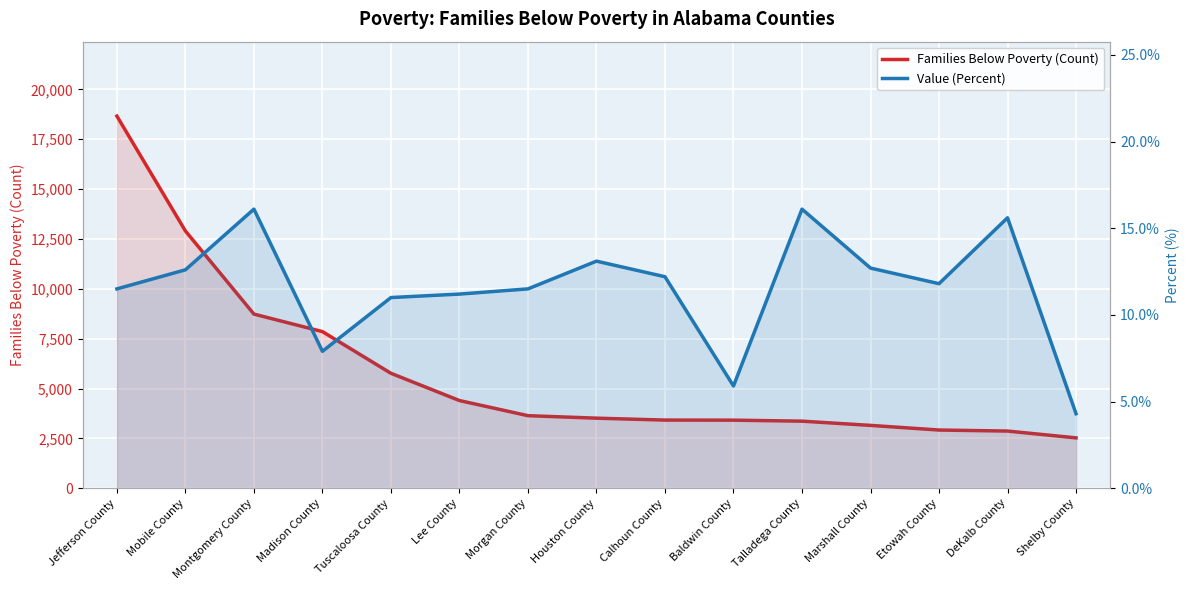

Between Mobile County and Baldwin County, which series saw the biggest shift?

Families Below Poverty (Count)